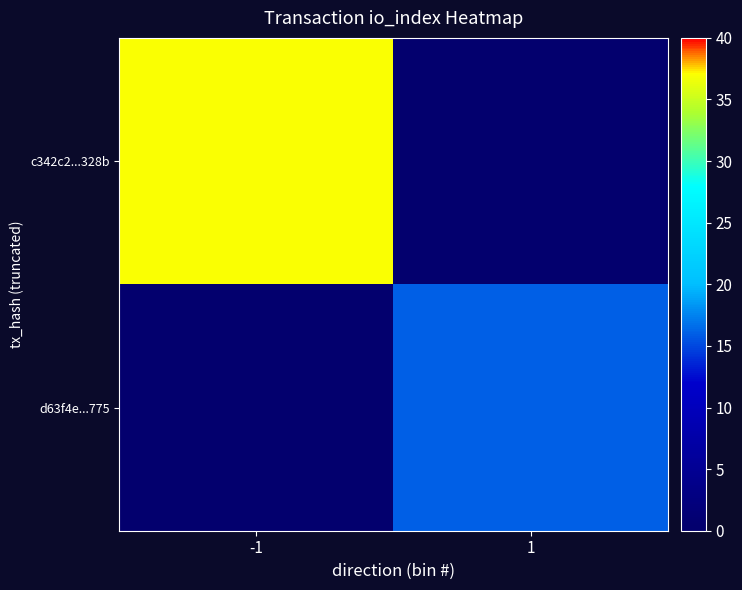

Which has a higher value, -1 or 1?

-1